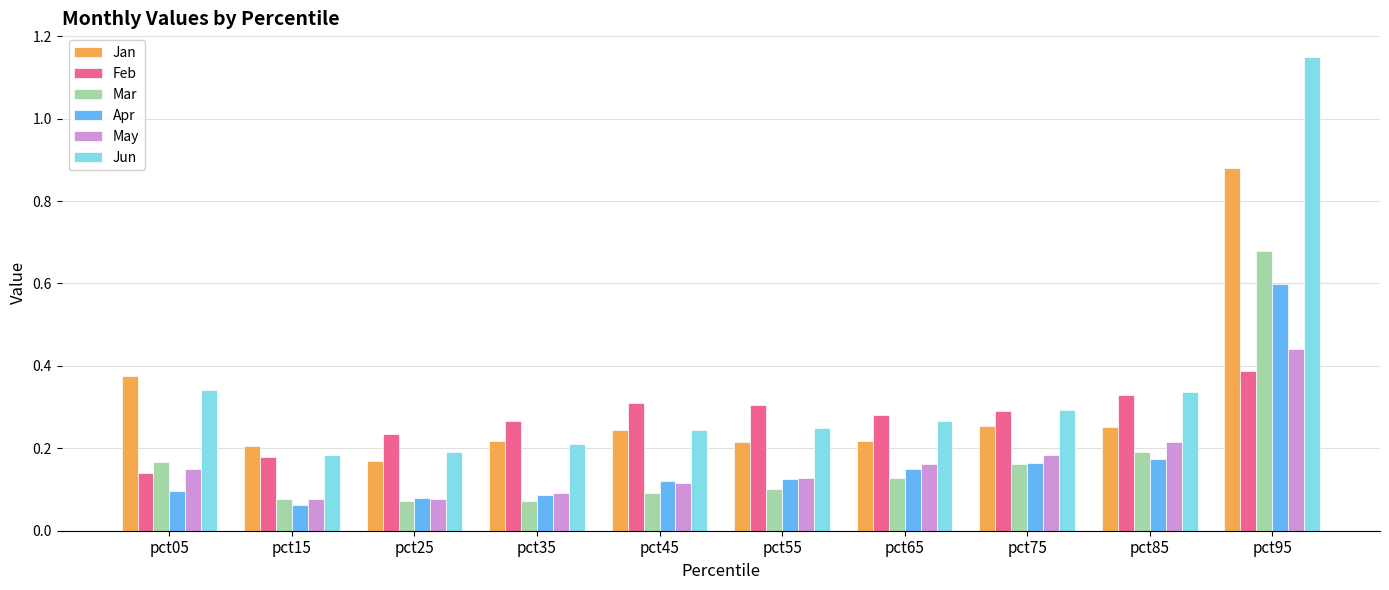

Rank the series by their maximum value, from lowest to highest.

Feb, May, Apr, Mar, Jan, Jun